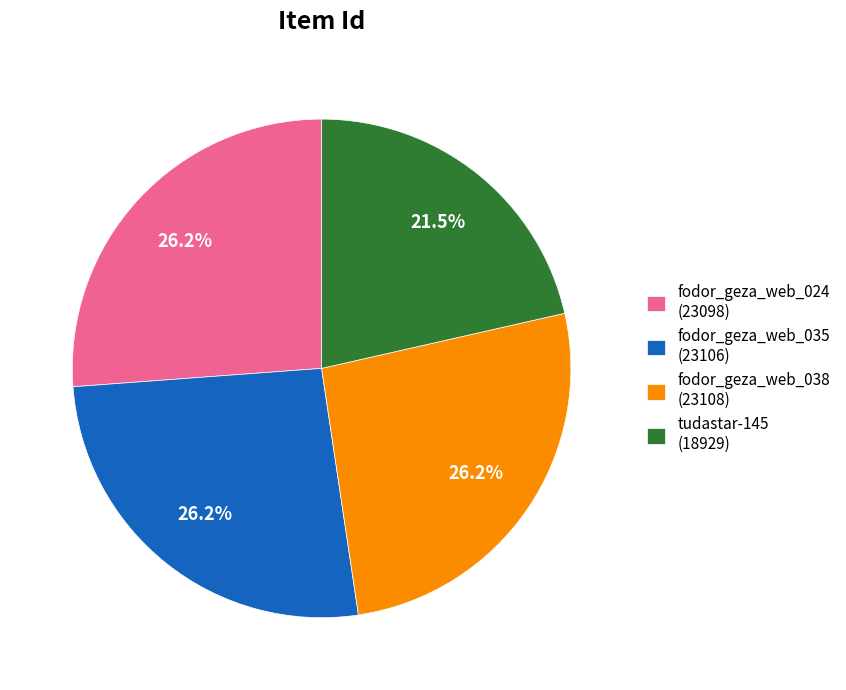

How many slices are in this pie chart?

4